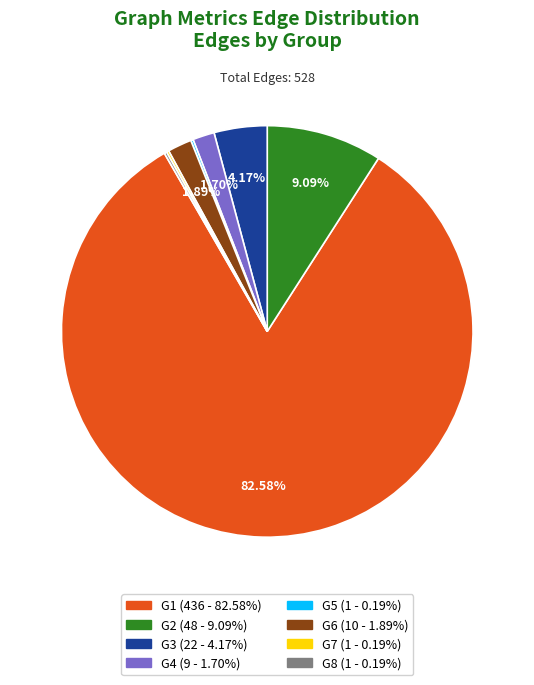

What percentage is the G1 slice, to the nearest percent?

83%